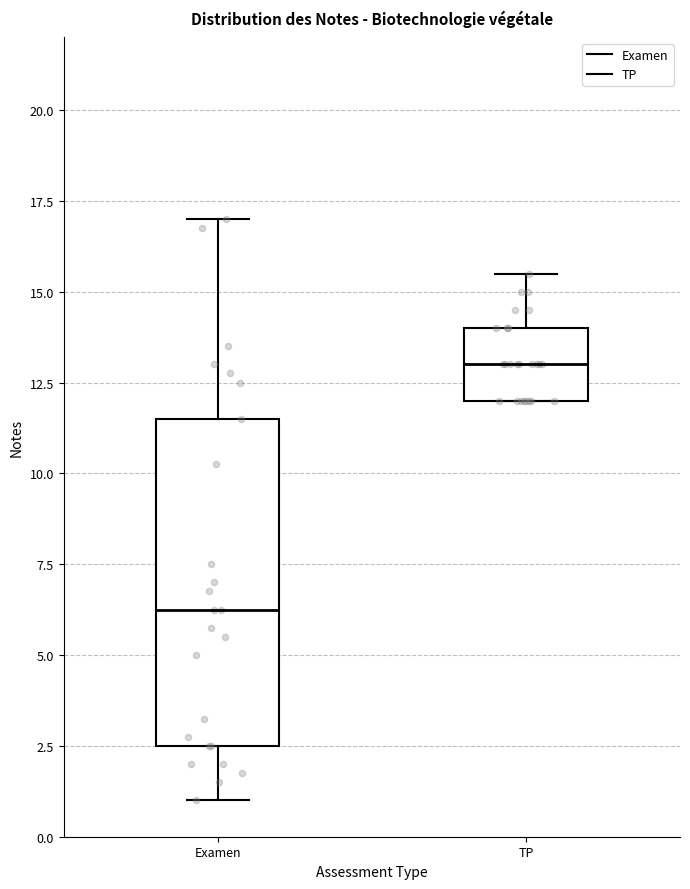

Reading left to right, transcribe this box plot: for each box, give where its median line is, the range the box spans, and where its two whiskers end, as read against the y-axis. The values are not printed on the chart, so give them approximately, as read against the axis.

Examen: median 6.5, box 2.5 to 11.5, whiskers 1.0 to 17.0
TP: median 13.0, box 12.0 to 14.0, whiskers 12.0 to 15.5